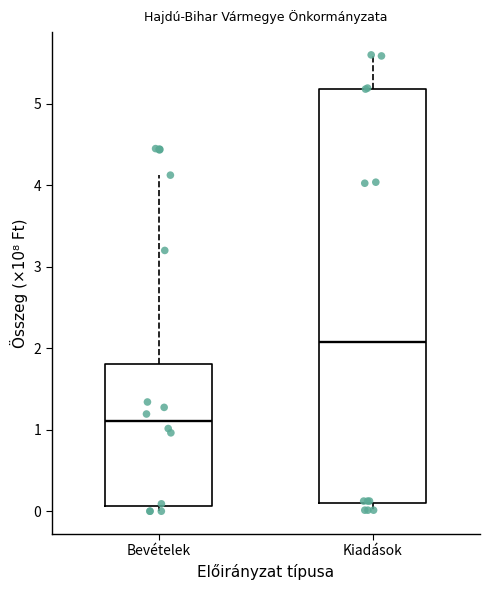

Where is the lower edge of the box for Bevételek on the y-axis? The values are not printed on the chart, so give them approximately, as read against the axis.

0.1